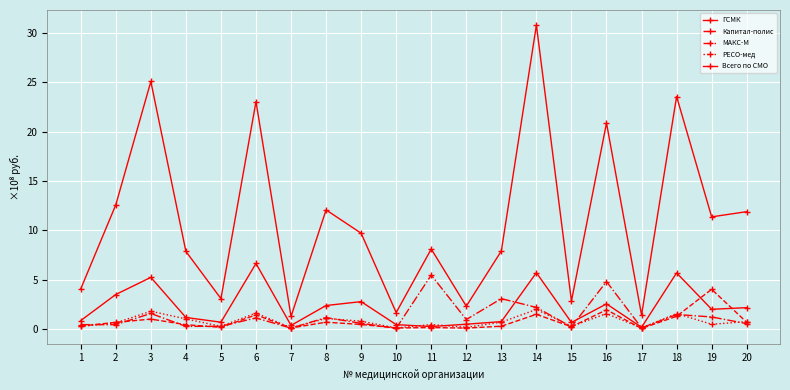

How many lines are shown in the chart?

5